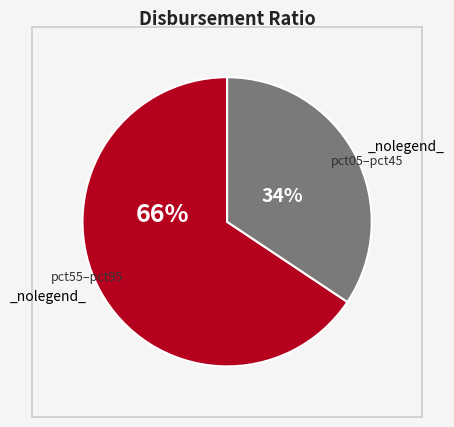

How many segments does this pie chart have?

2